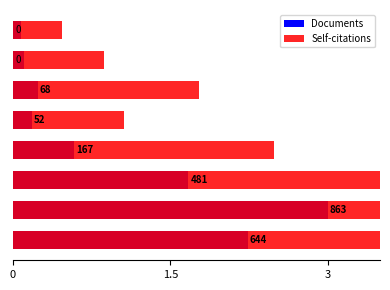

Does the chart contain any negative values?

No